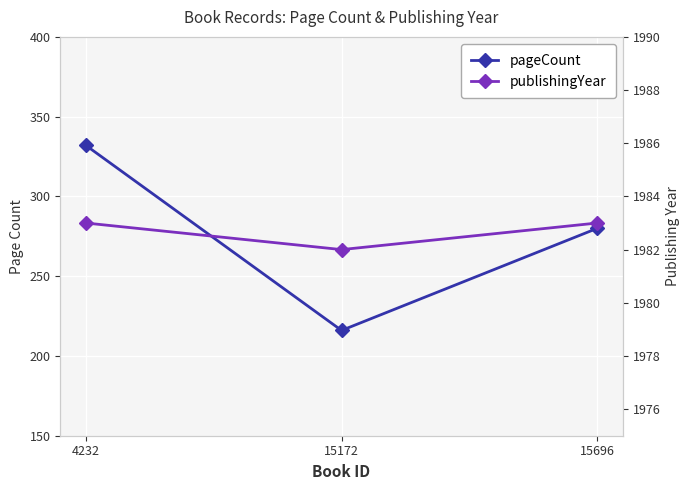

At how many categories does at least one series exceed 1791?

3